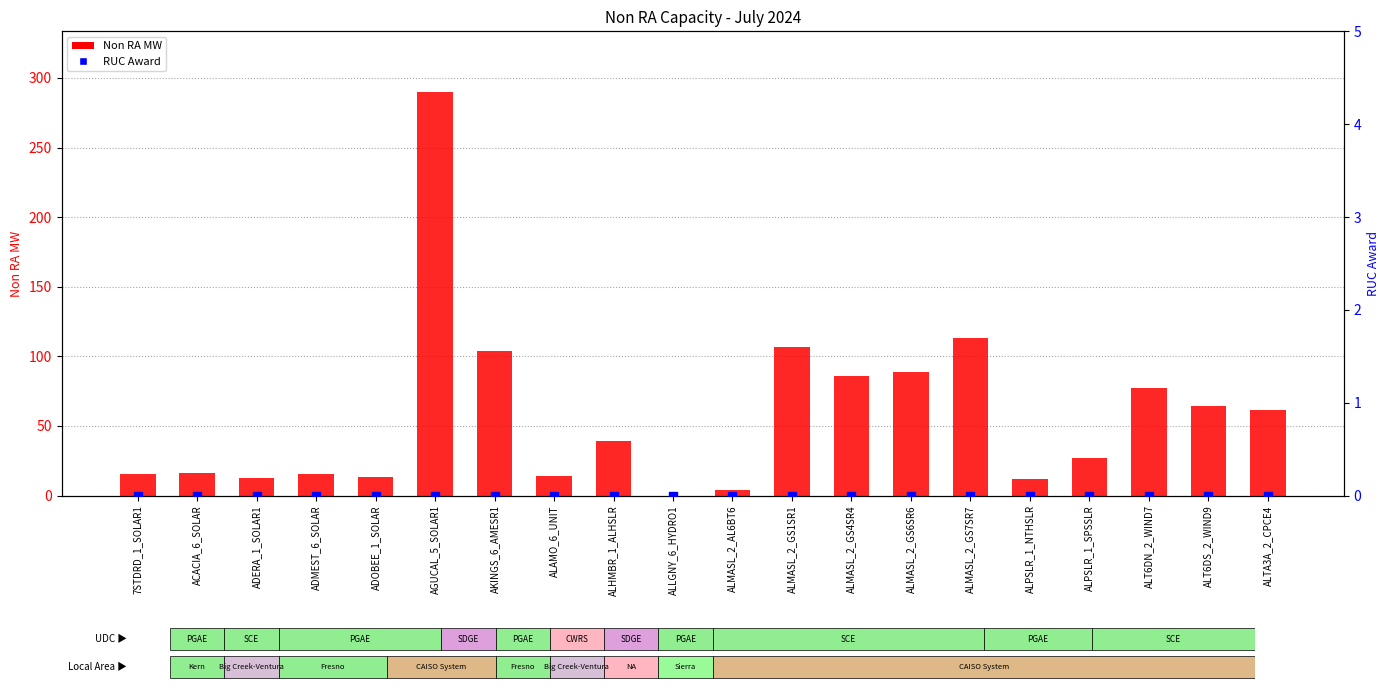

Which series reaches the maximum Y coordinate?

Non RA MW